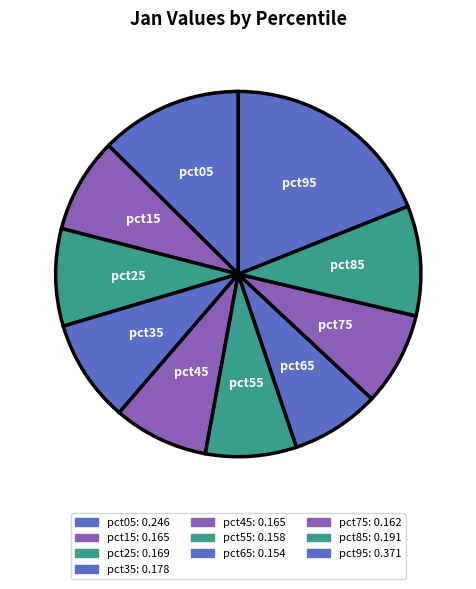

Do pct45 and pct85 together represent more than half of the pie?

No